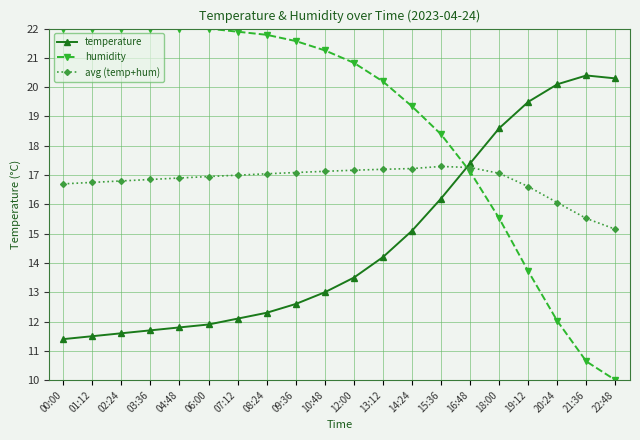

Between 01:12 and 10:48, which series saw the biggest shift?

temperature